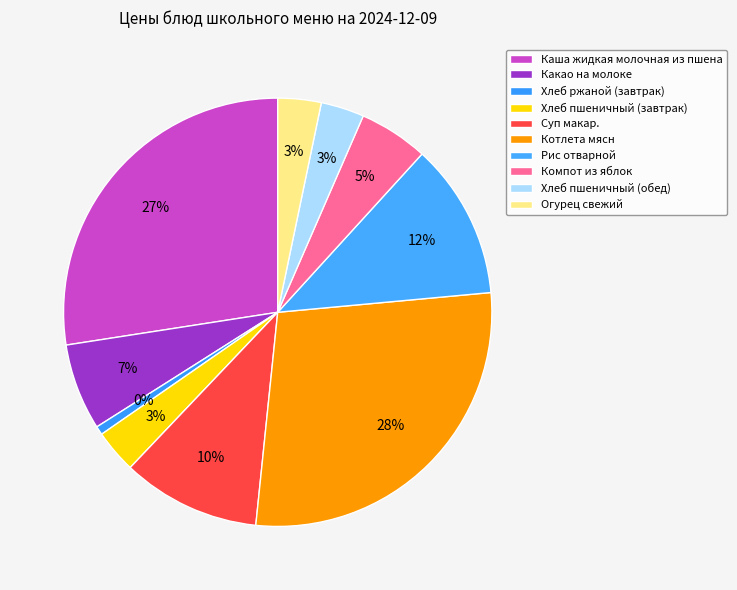

To the nearest percent, what percentage of the pie is Каша жидкая молочная из пшена?

27%